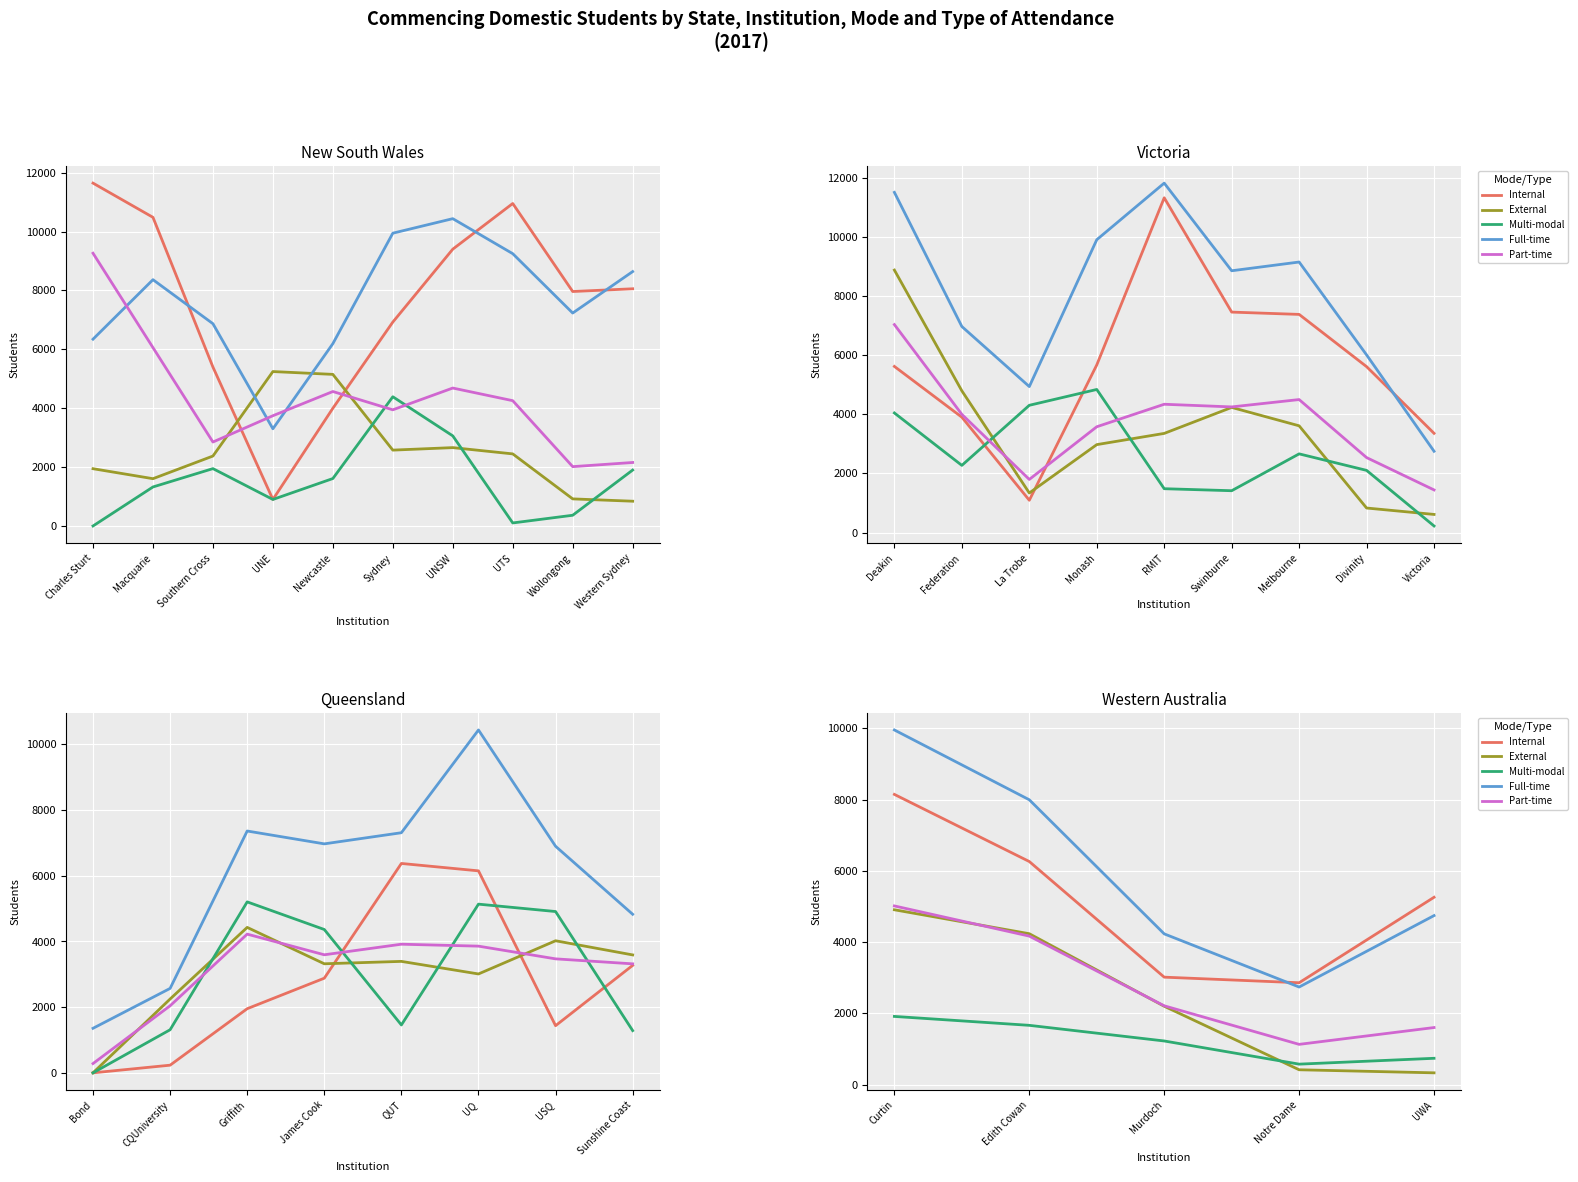

Which has a higher value, Curtin or UWA?

Curtin